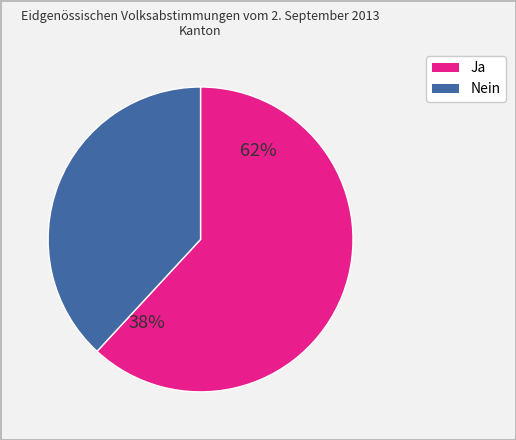

To the nearest percent, what is the difference between the largest and smallest slice percentages?

24%